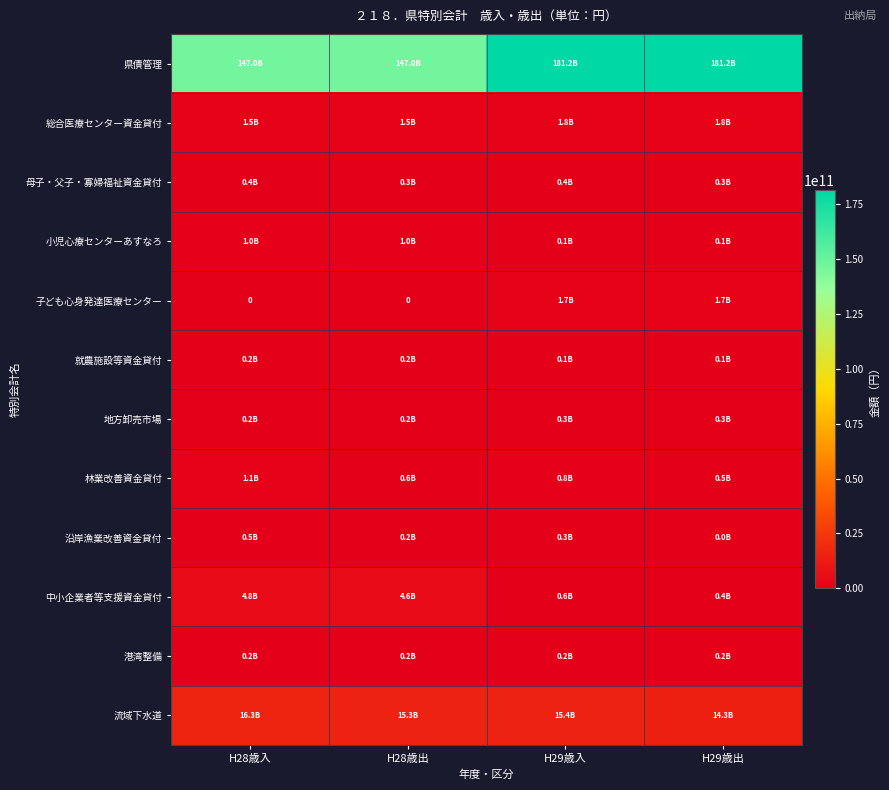

At which label does 就農施設等資金貸付 first exceed 152447317?

H28歳入